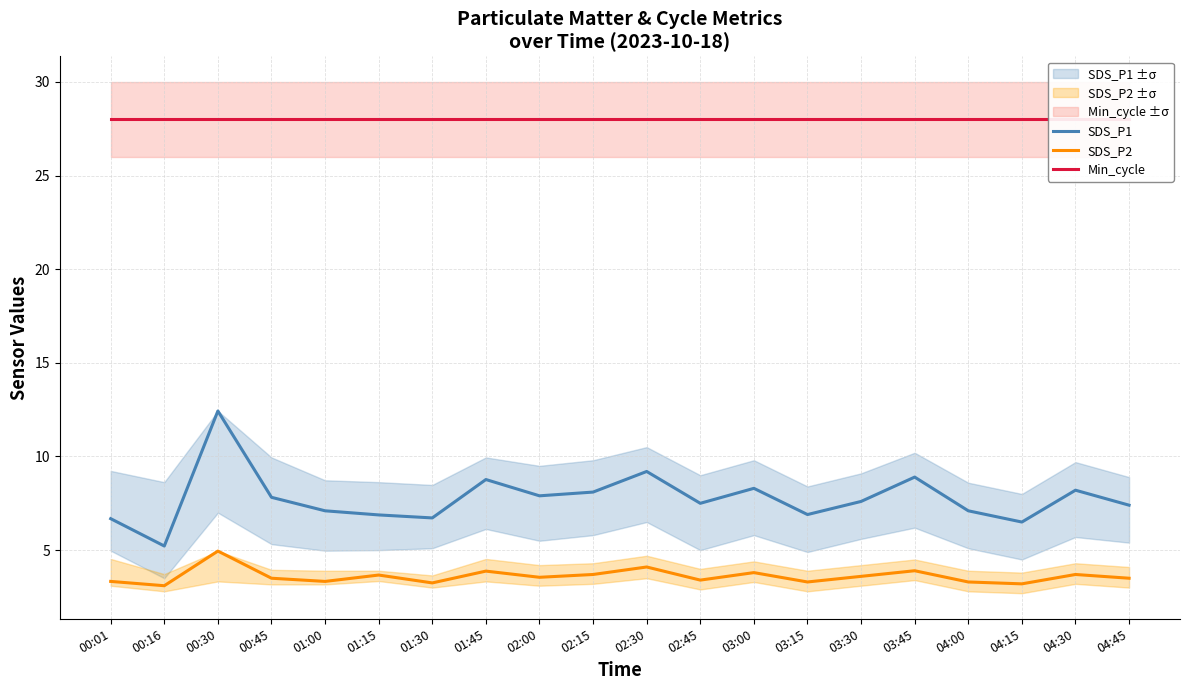

Rank the categories by SDS_P1 value from highest to lowest.

00:30, 02:30, 03:45, 01:45, 03:00, 04:30, 02:15, 02:00, 00:45, 03:30, 02:45, 04:45, 01:00, 04:00, 03:15, 01:15, 01:30, 00:01, 04:15, 00:16